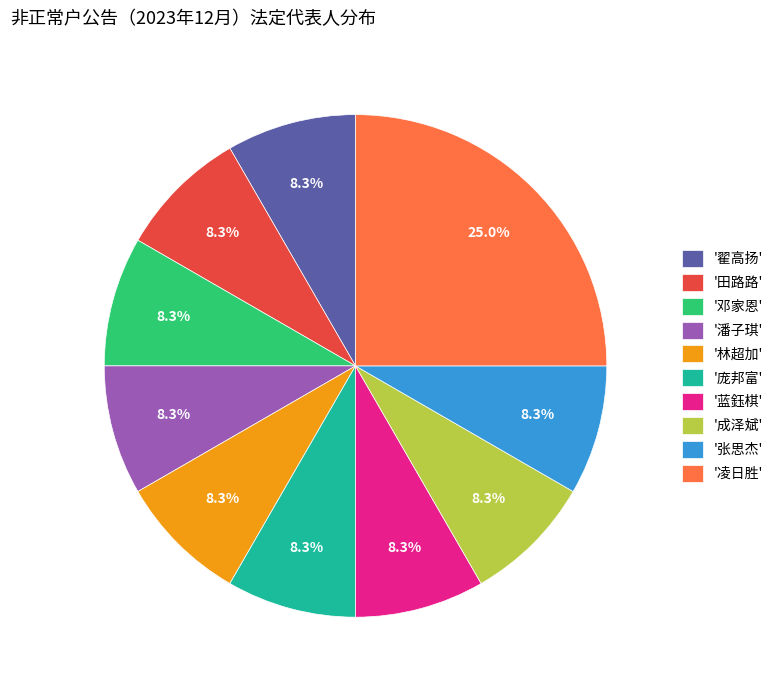

To the nearest percent, what is the difference between the largest and smallest slice percentages?

17%